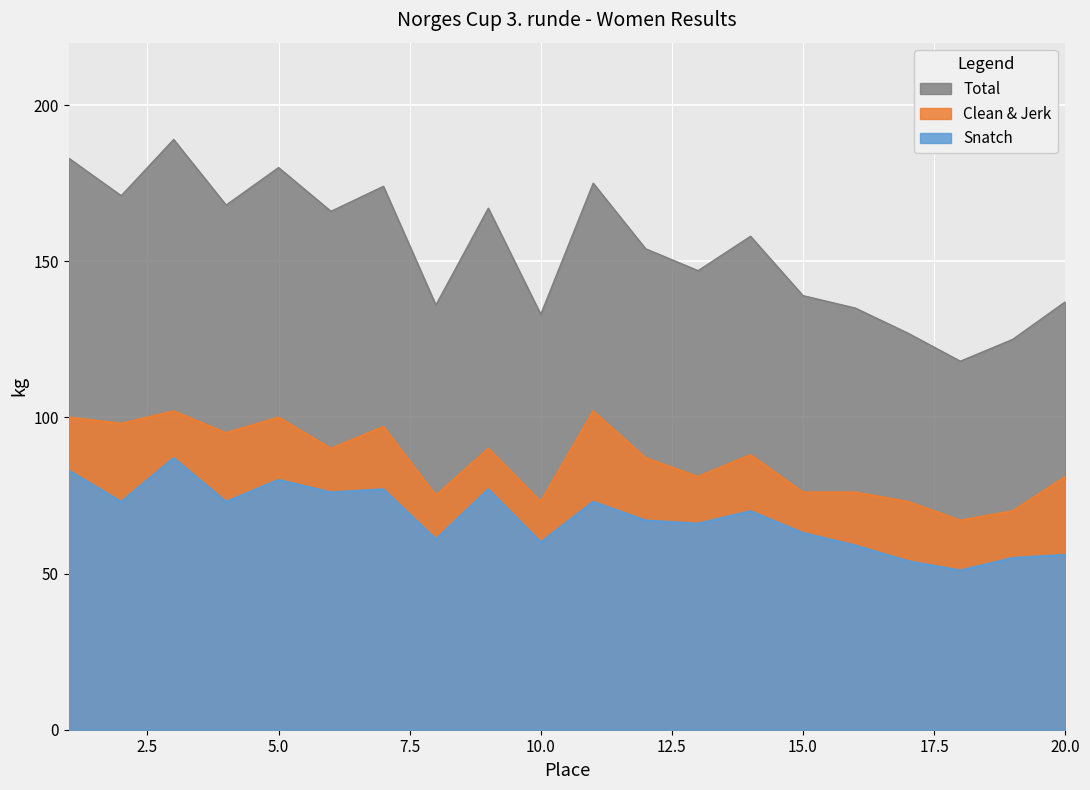

At which label is Total closest to 153?

12